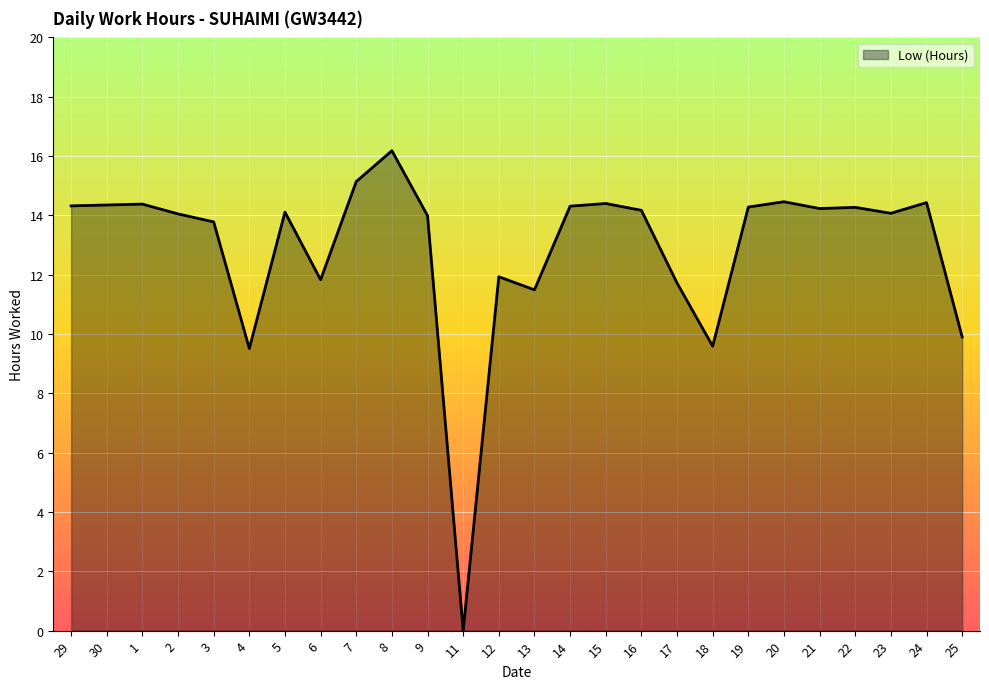

How many lines are shown in the chart?

1